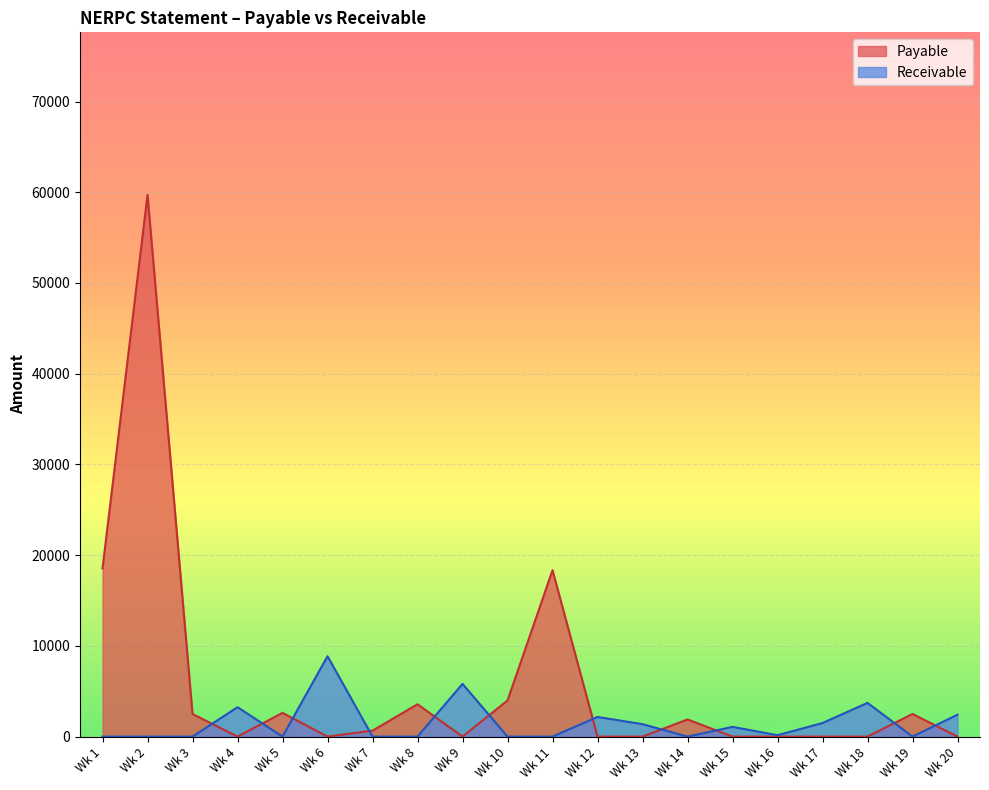

What is the difference between the second highest and second lowest values in the Receivable series?

5811